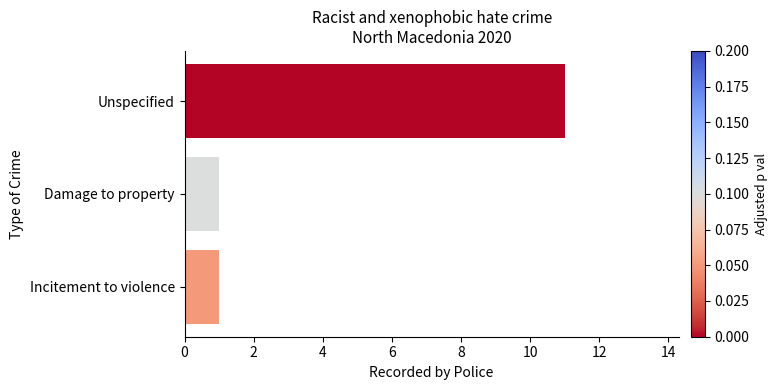

Which category has the highest value across all series?

Unspecified